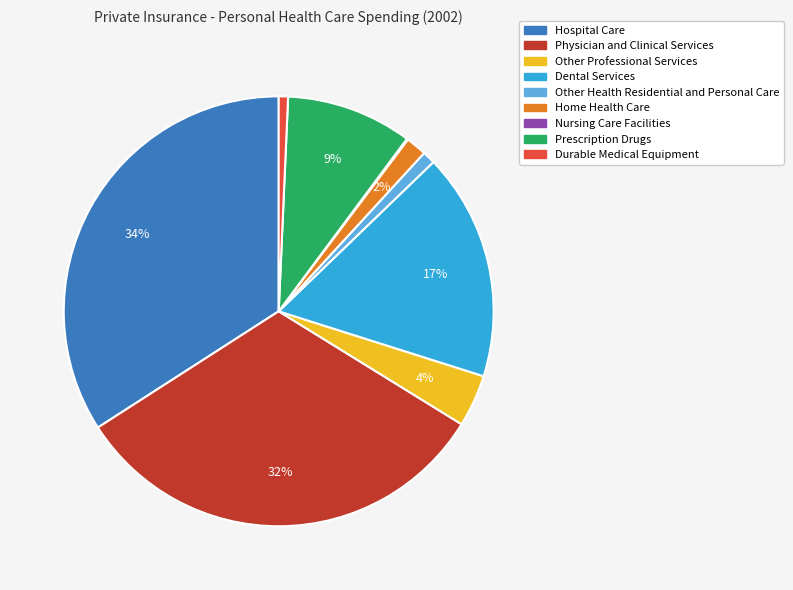

True or false: Physician and Clinical Services accounts for 44% of the total.

False